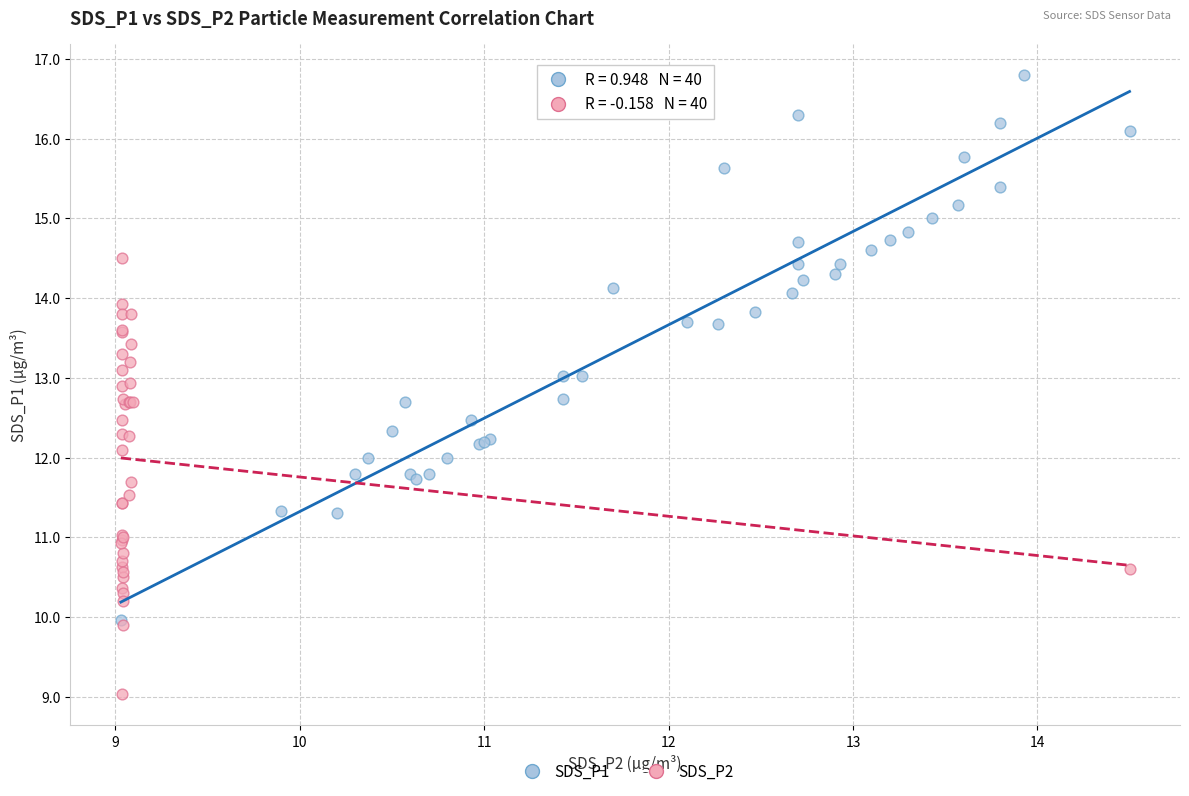

Which series reaches the maximum Y coordinate?

SDS_P1